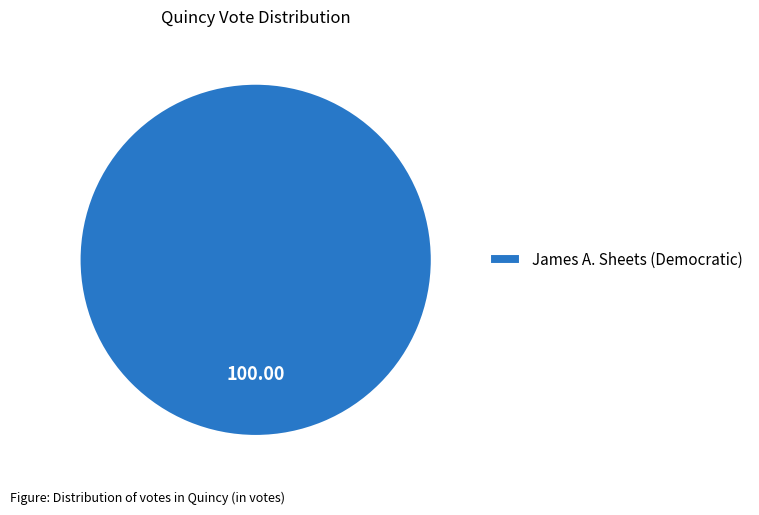

Rank the categories by value from highest to lowest.

James A. Sheets (Democratic)